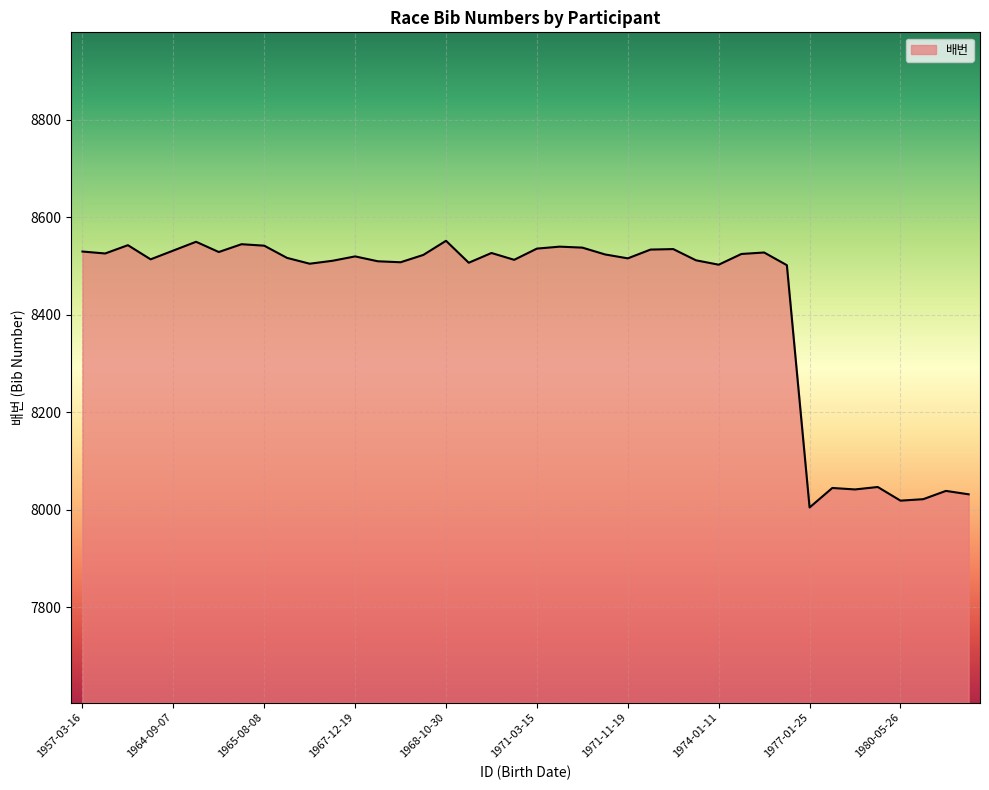

What is the average value?

8426